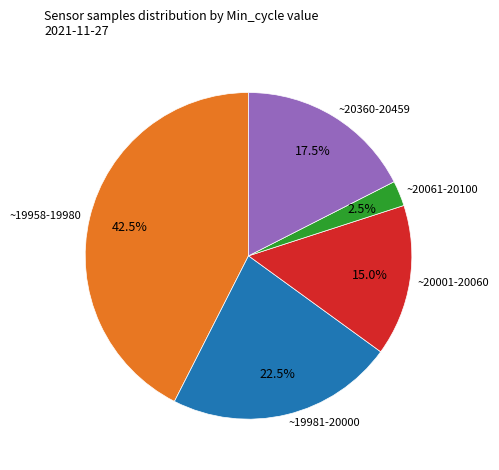

What is the largest slice in the pie chart?

~19958-19980